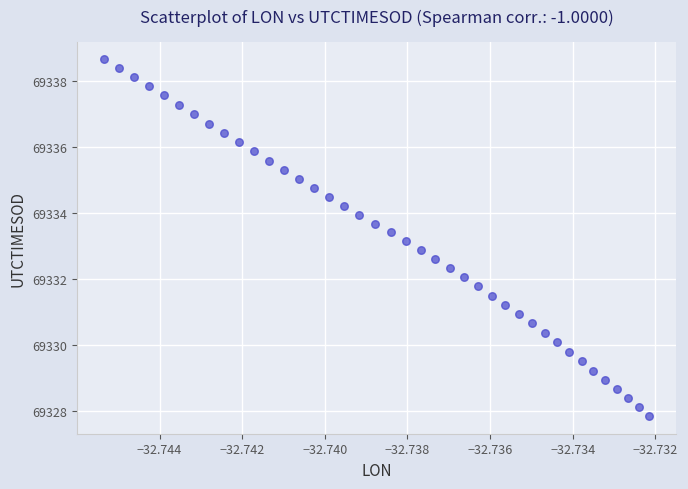

What is the range of Y values (max minus min)?

10.8